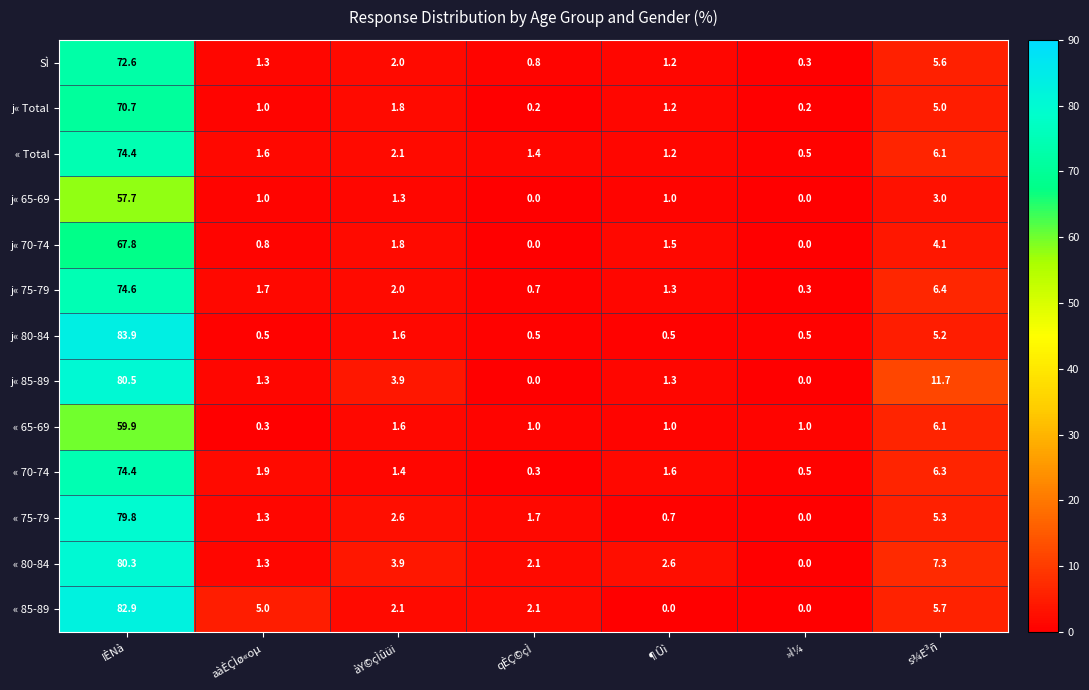

Is the value of « 65-69 at ¶Ûì greater than the value of j« 75-79 at aàÈÇÌø«oµ?

No